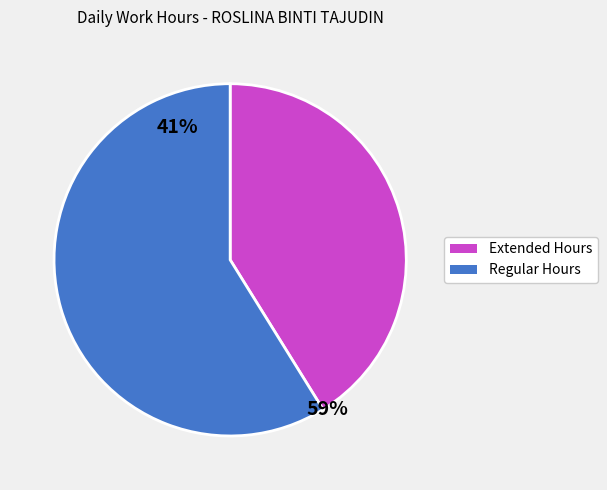

True or false: 11-Tue accounts for 10% of the total.

False